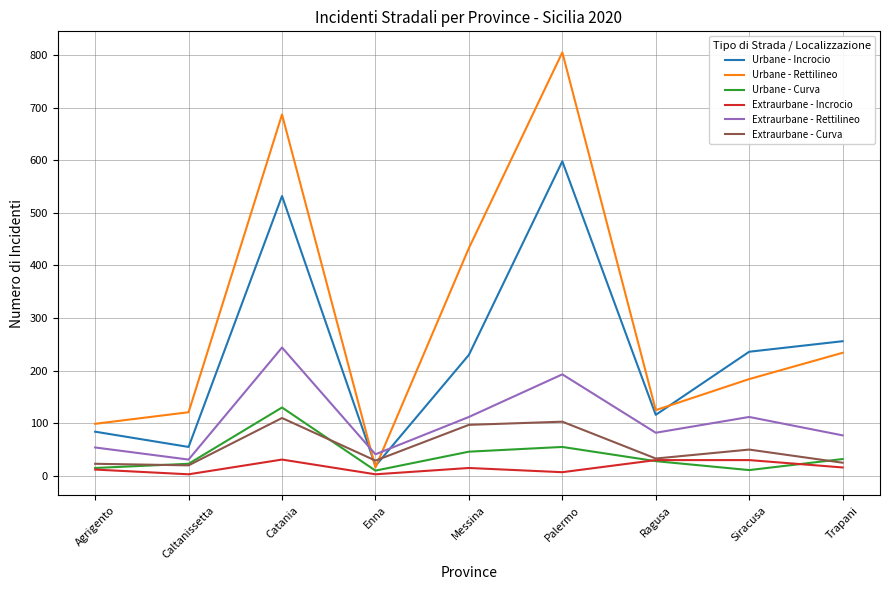

Is the value of Extraurbane - Incrocio at Catania greater than the value of Urbane - Rettilineo at Agrigento?

No